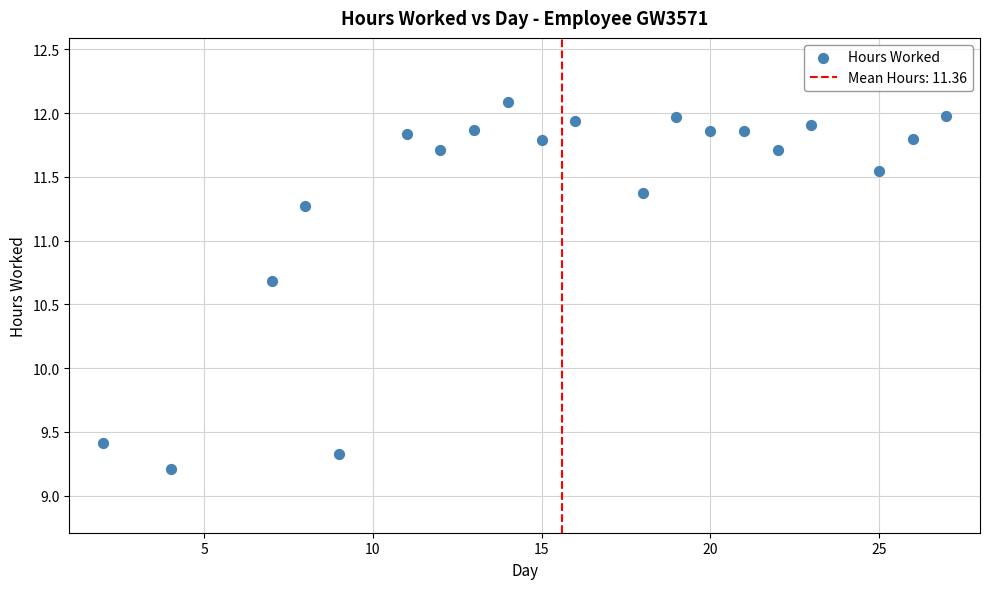

What is the range of X values (max minus min)?

25.0